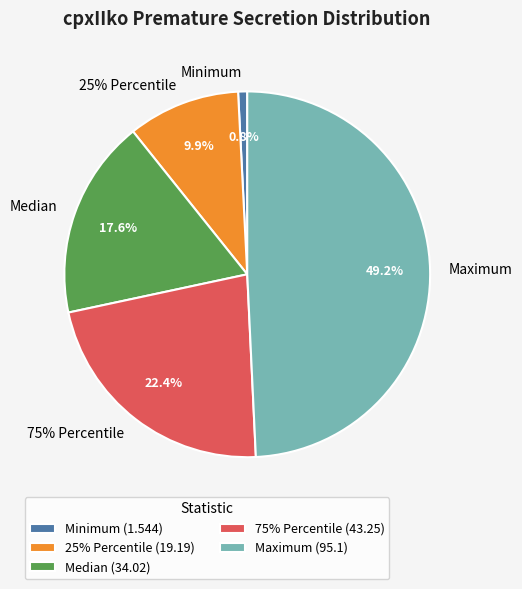

Combined, what portion of the pie is Maximum and 25% Percentile?

59.2%